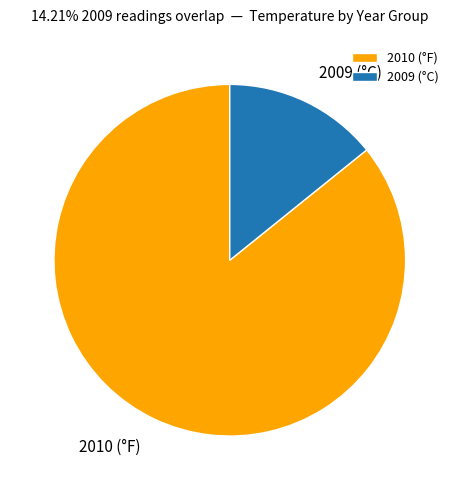

True or false: 2009 (°C) accounts for 9% of the total.

False